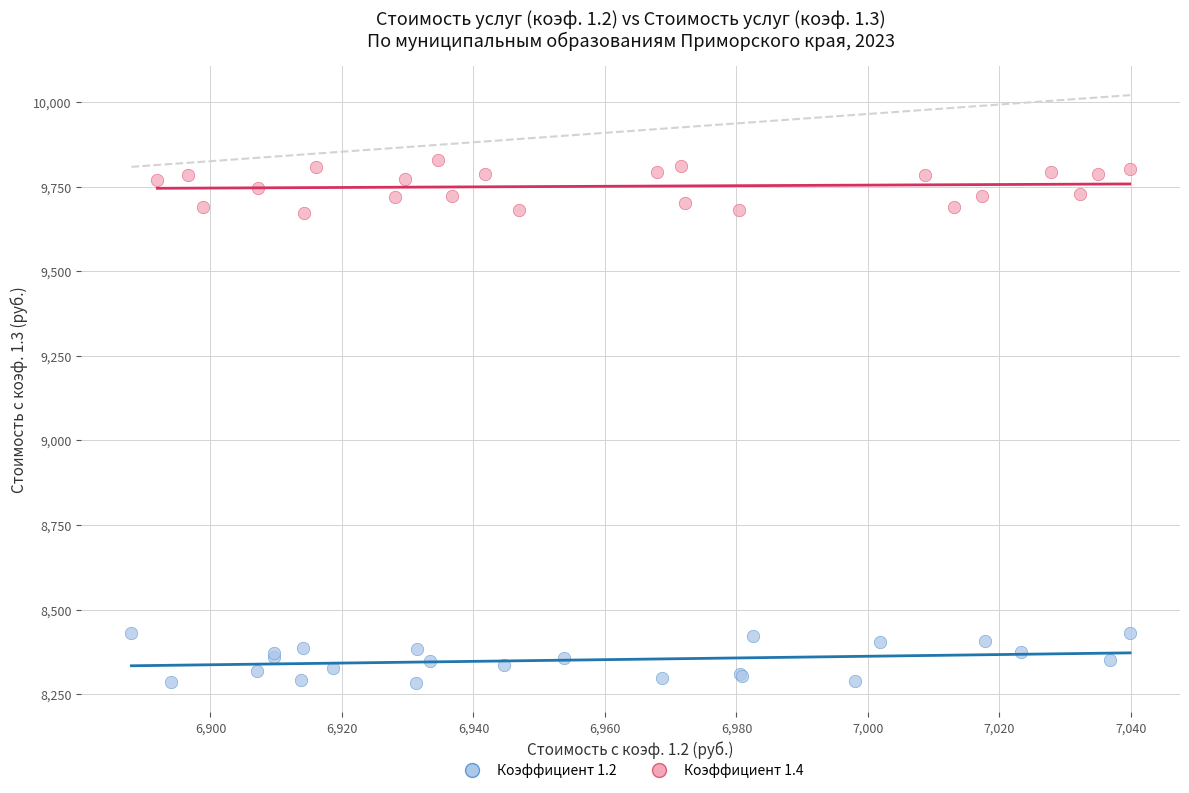

Which series reaches the maximum Y coordinate?

Коэффициент 1.4